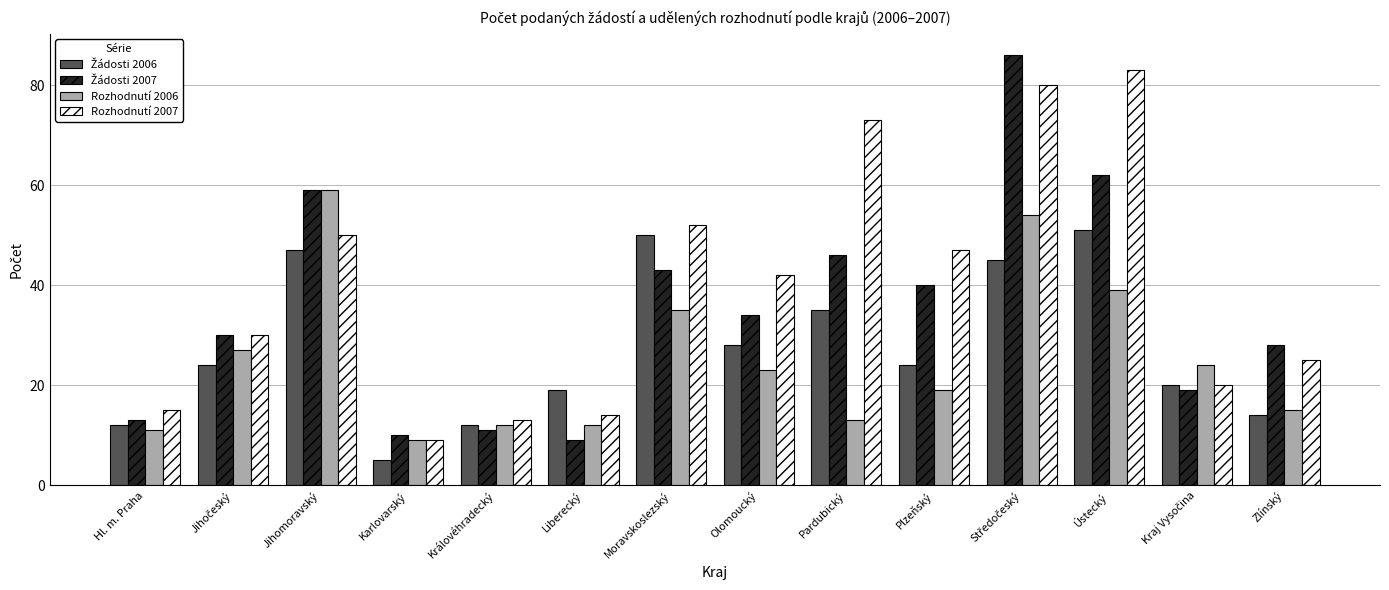

True or false: Rozhodnutí 2006 has a value of 27 at Plzeňský.

False